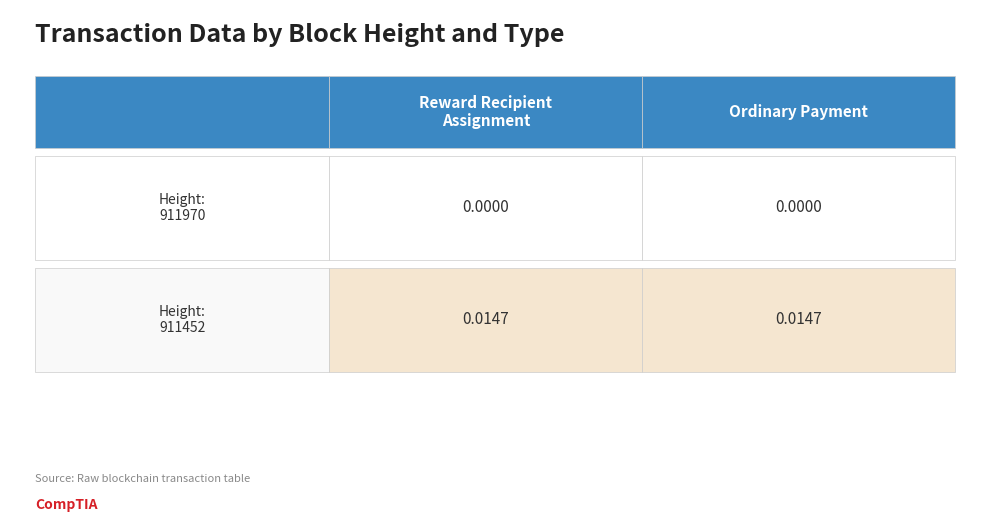

Count the number of categories in the chart.

2